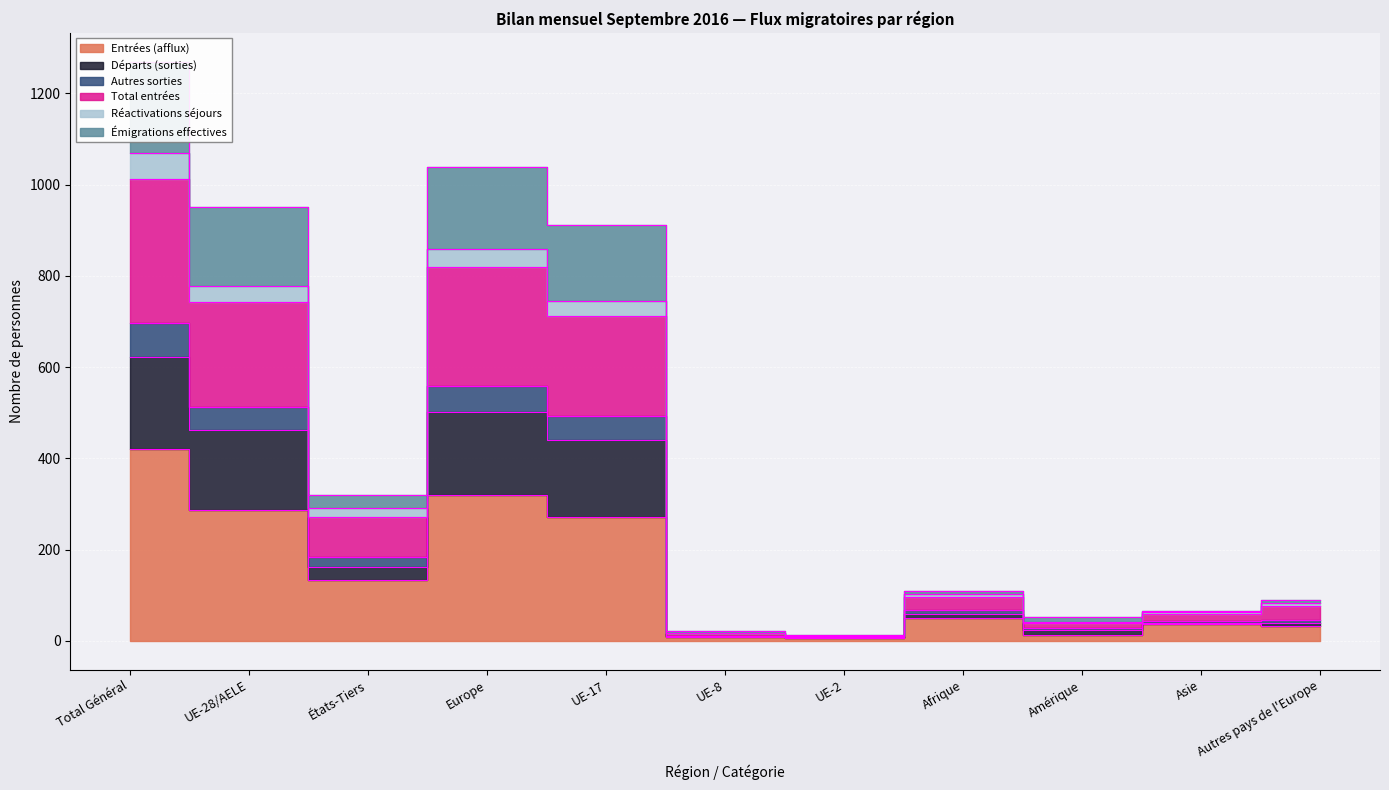

What is the total value across all series at Total Général?

5091